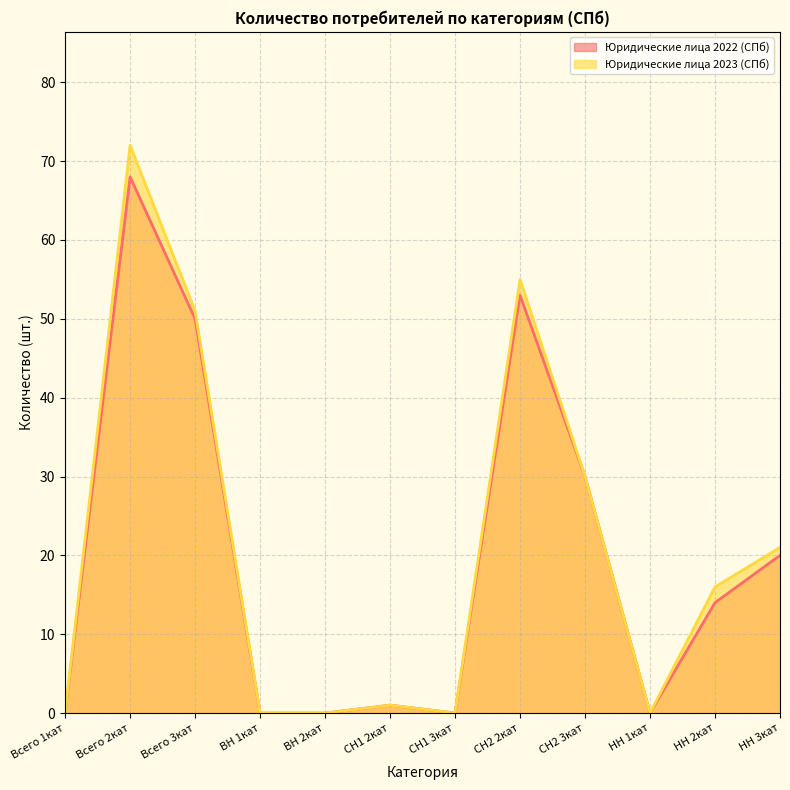

Reading right to left, transcribe all the data shown in this chart.

Юридические лица 2022 (СПб): 20	14	0	30	53	0	1	0	0	50	68	0
Юридические лица 2023 (СПб): 21	16	0	30	55	0	1	0	0	51	72	0